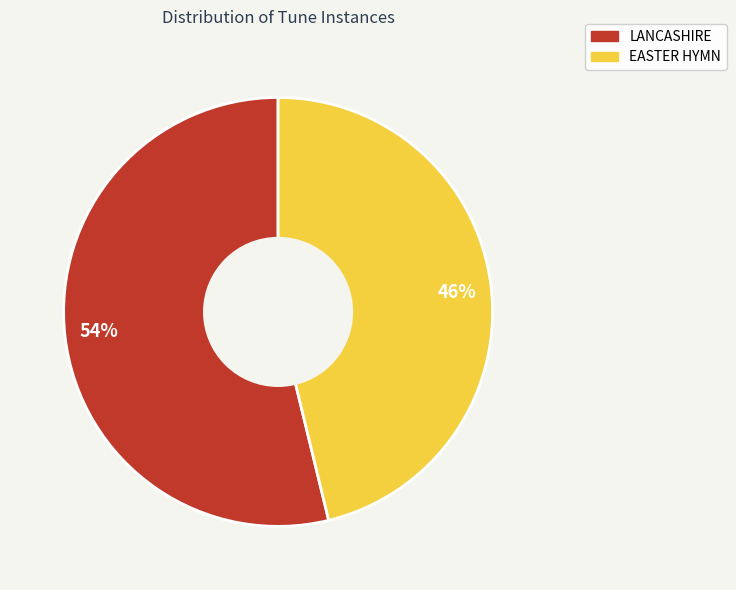

True or false: 46% accounts for 46% of the total.

True